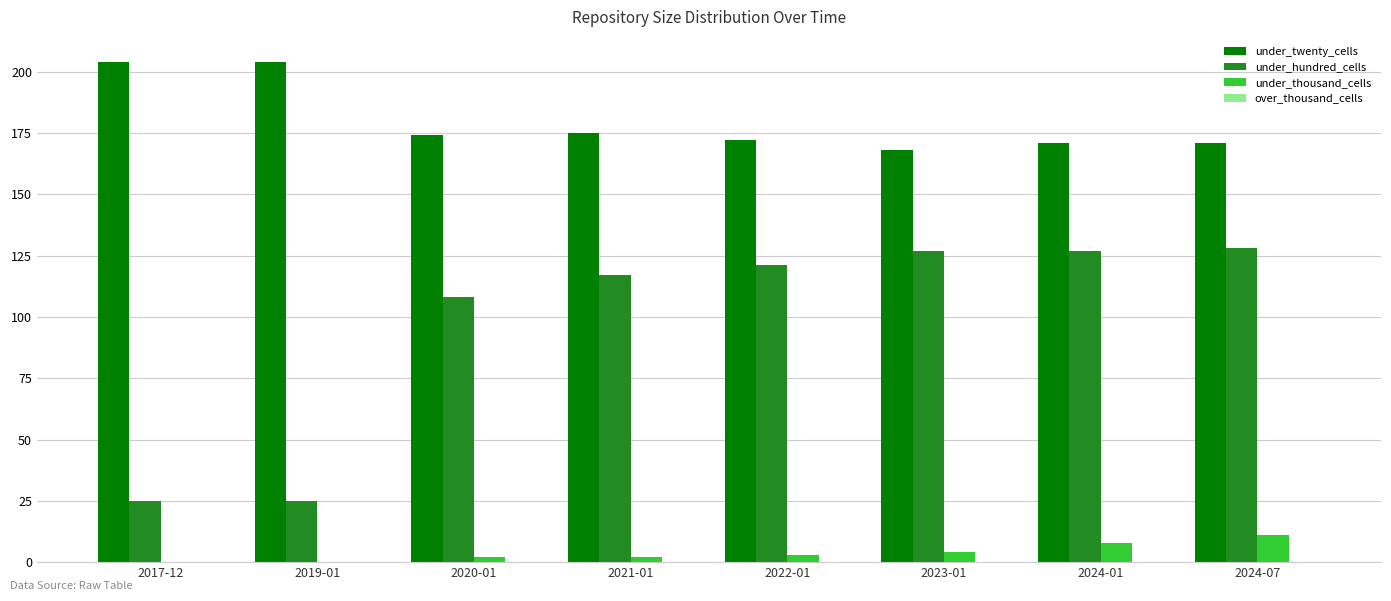

What is the maximum value for under_thousand_cells?

11